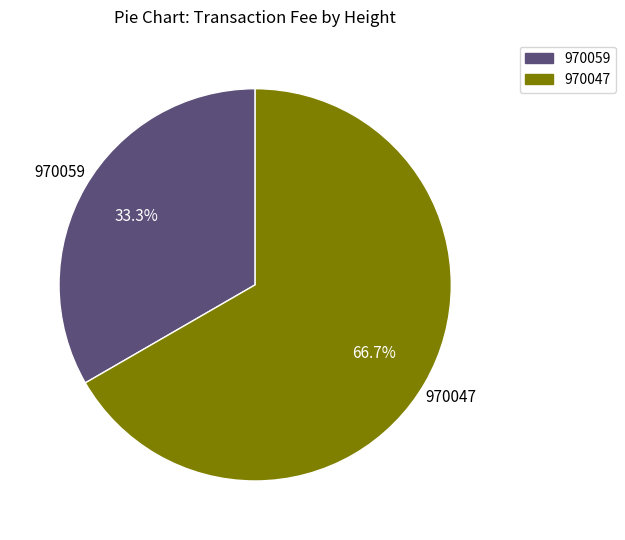

To the nearest percent, what is the difference between the 970059 and 970047 slice percentages?

33%